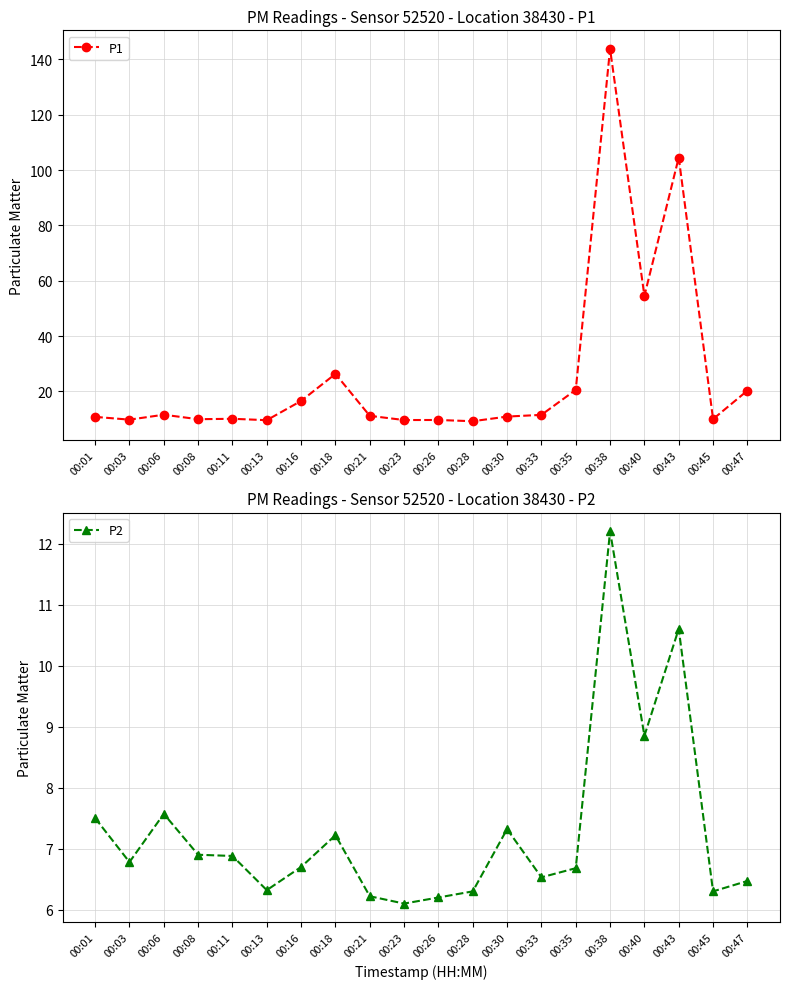

The value of P1 at 00:28 is 16.6. True or false?

False